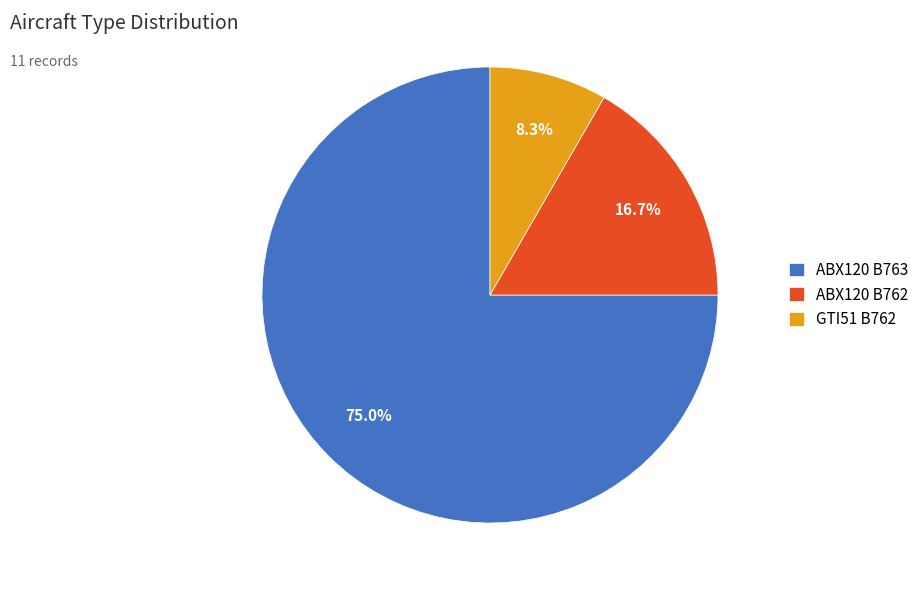

To the nearest percent, what is the average slice percentage?

33%